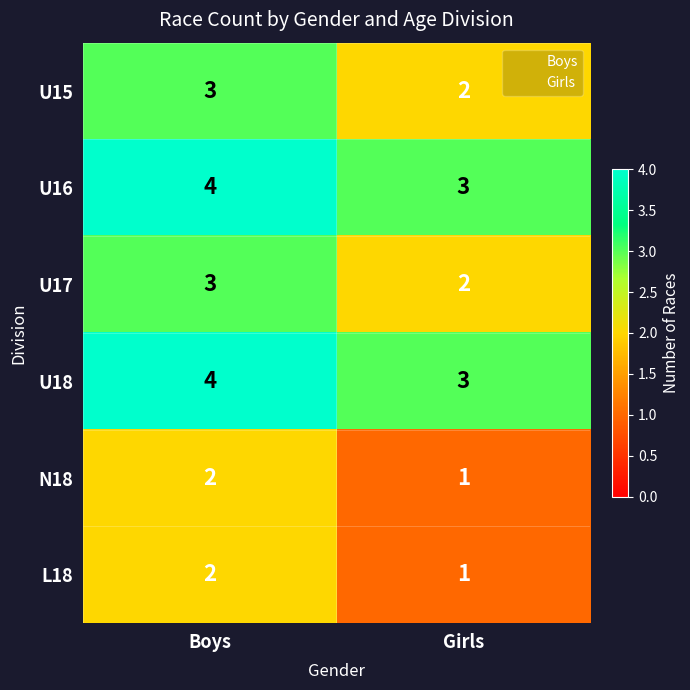

At which label is N18 closest to 1?

Girls